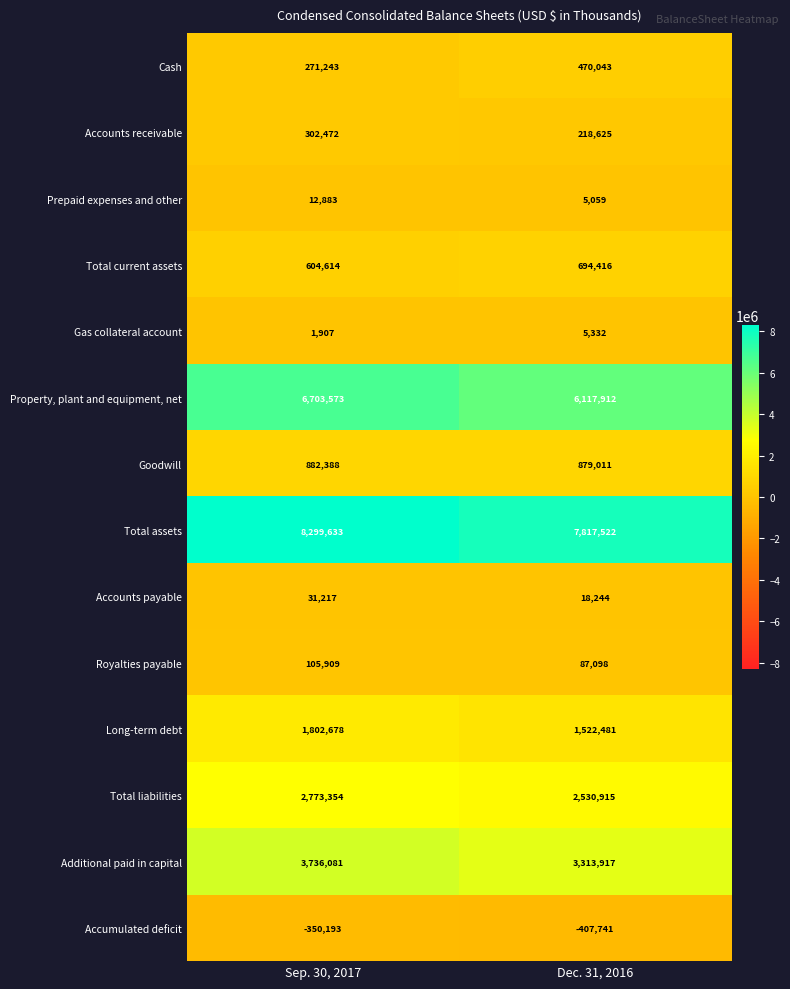

Which category has the lowest value in the Long-term debt series?

Dec. 31, 2016